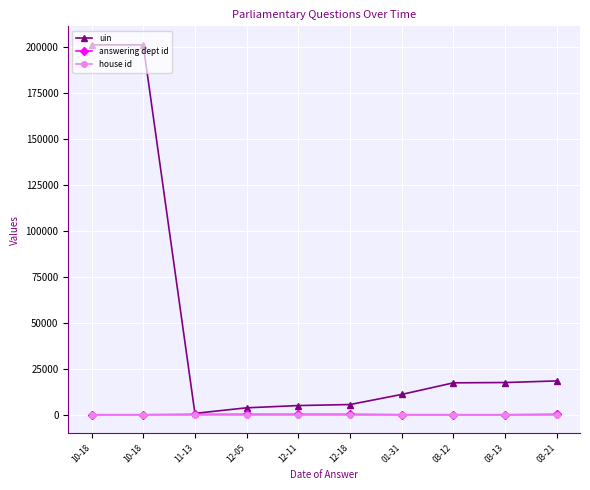

Where is the first local minimum for answering dept id?

12-05